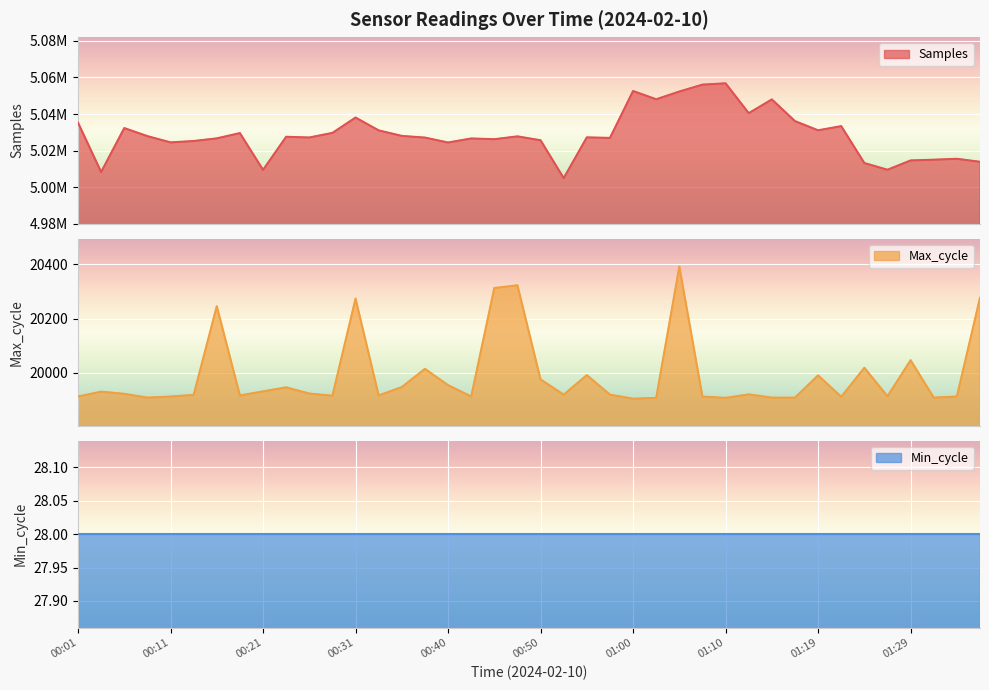

Which has a higher value, 00:55 or 01:32?

00:55